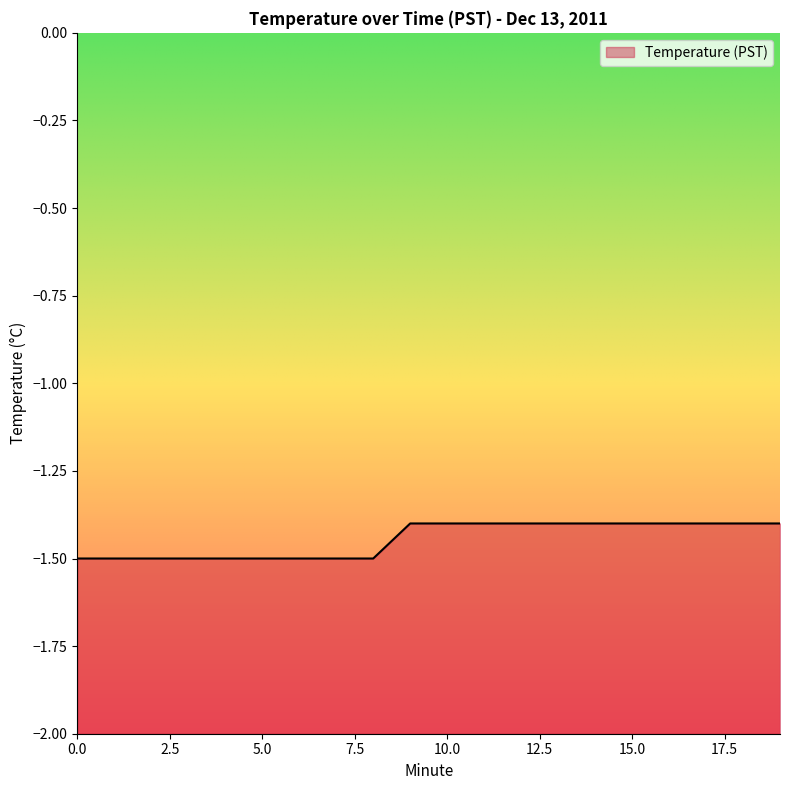

Reading left to right, what are all the values shown in this chart?

-1.5	-1.5	-1.5	-1.5	-1.5	-1.5	-1.5	-1.5	-1.5	-1.4	-1.4	-1.4	-1.4	-1.4	-1.4	-1.4	-1.4	-1.4	-1.4	-1.4